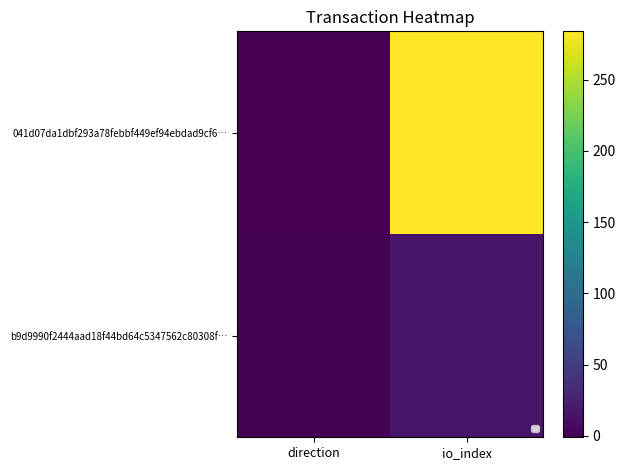

At which category does the chart reach its minimum across all series?

direction